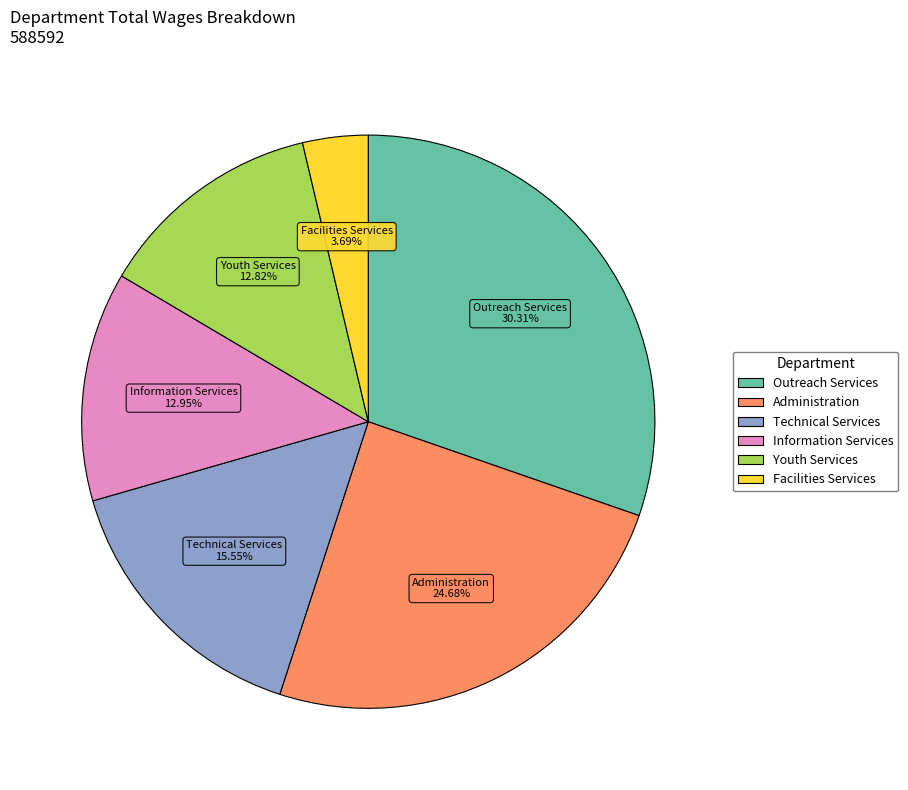

Between Information Services and Administration, which is larger?

Administration